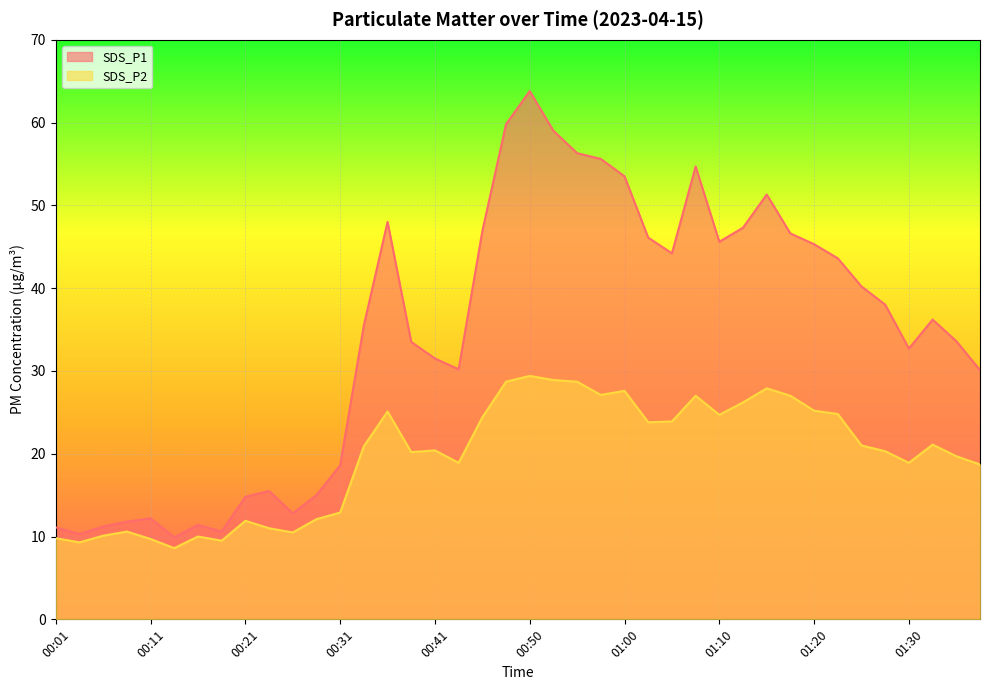

What are all the series names shown in the legend?

SDS_P1, SDS_P2